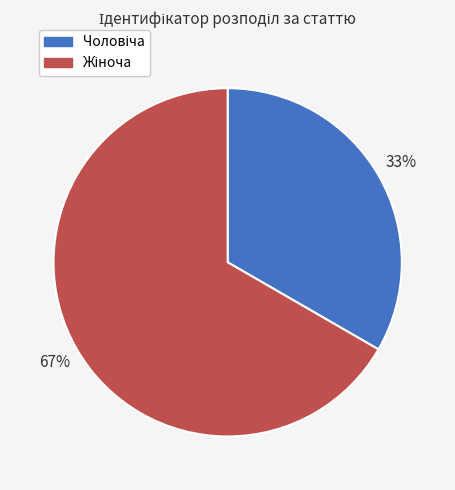

How many segments does this pie chart have?

2